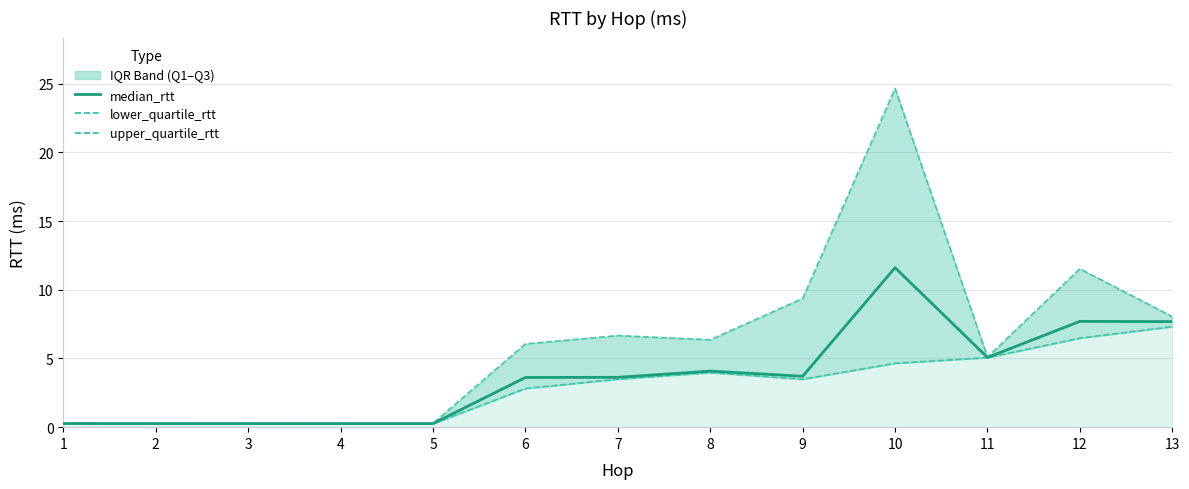

Reading left to right, transcribe all the data shown in this chart.

median_rtt: 1=0.3	2=0.3	3=0.3	4=0.3	5=0.3	6=3.6	7=3.6	8=4.1	9=3.7	10=11.6	11=5.1	12=7.7	13=7.7
lower_quartile_rtt: 1=0.3	2=0.2	3=0.2	4=0.2	5=0.2	6=2.8	7=3.5	8=4.0	9=3.5	10=4.7	11=5.1	12=6.5	13=7.3
upper_quartile_rtt: 1=0.3	2=0.3	3=0.3	4=0.3	5=0.3	6=6.1	7=6.7	8=6.4	9=9.4	10=24.7	11=5.1	12=11.5	13=8.0